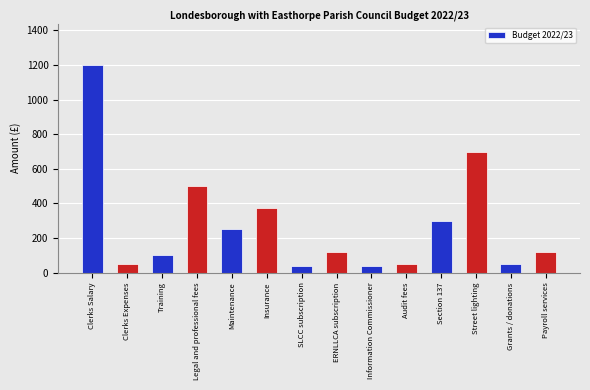

What is the label of the 8th bar from the left?

ERNLLCA subscription